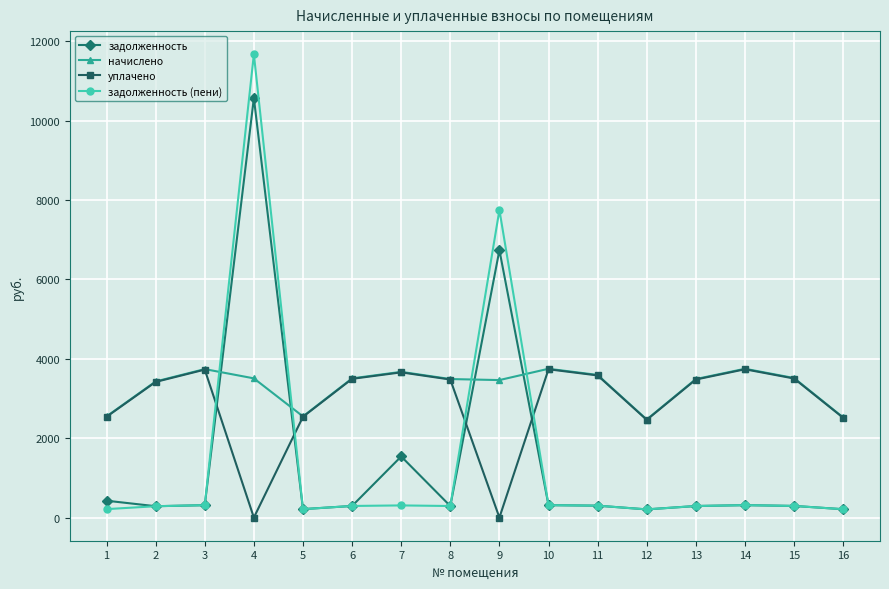

Which series has the largest range (max minus min)?

задолженность (пени)